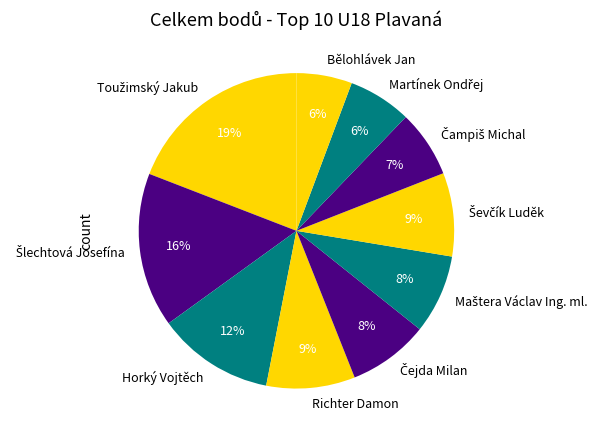

Is it true that Bělohlávek Jan is 1% of the pie?

False